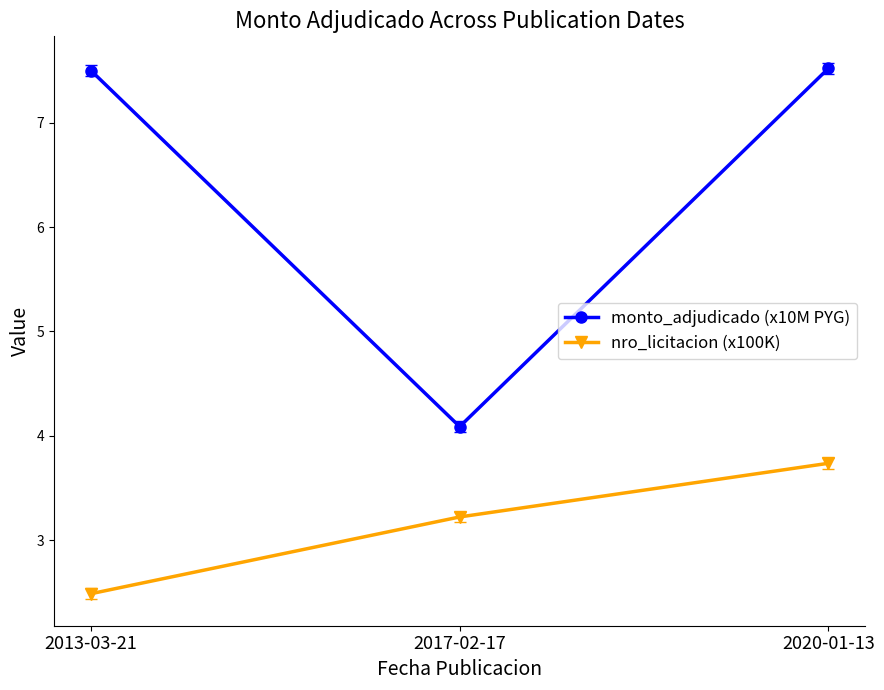

Is this an area chart (filled region under the line)?

No